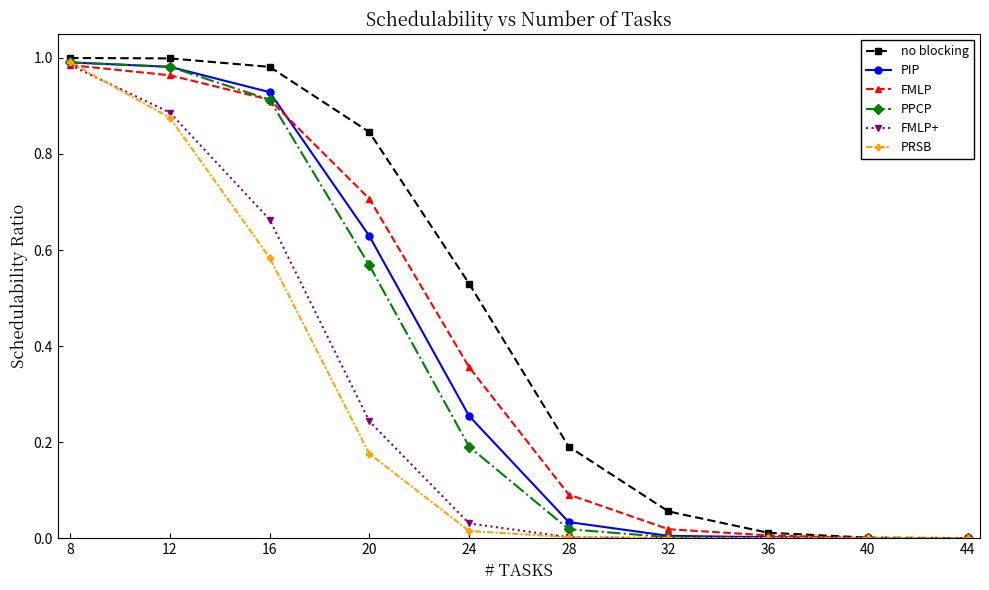

At which category is the sum across all series the highest?

8